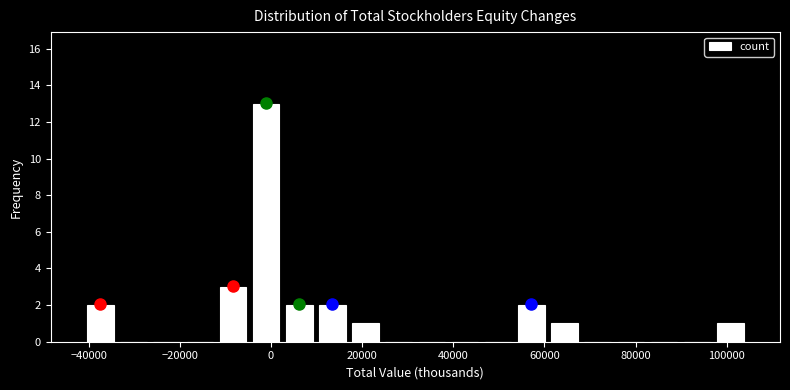

Around what value on the x-axis is the tallest bar? Give the approximate position of its centre, as read against the axis.

-2000